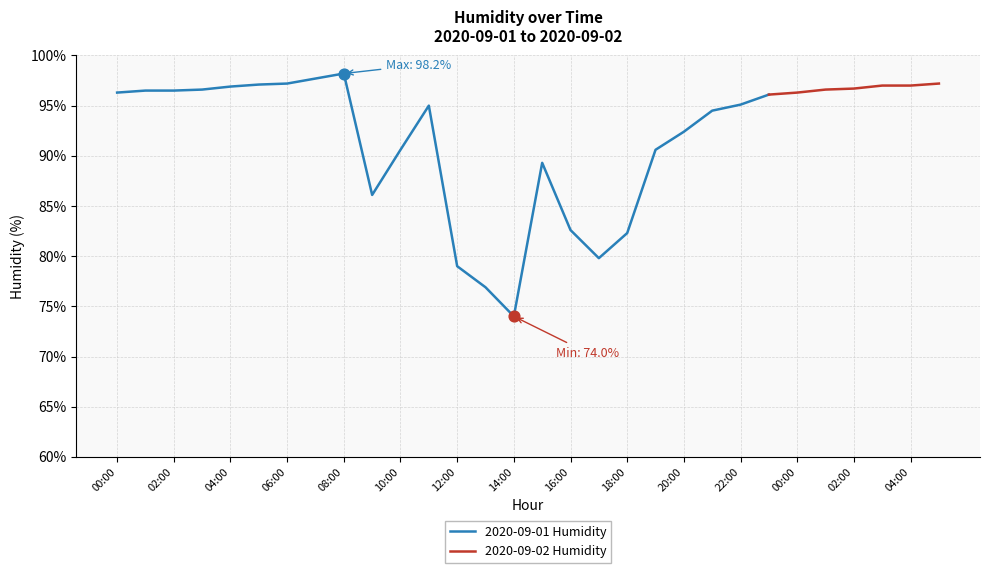

Which has a higher value, 04:00 or 01:00?

04:00